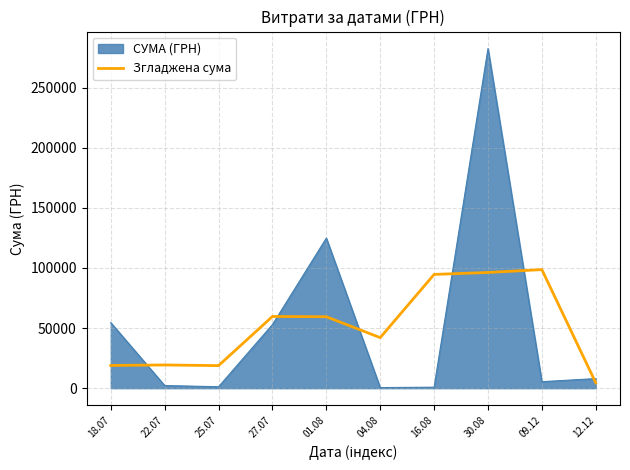

Which series has the largest range (max minus min)?

СУМА (ГРН)